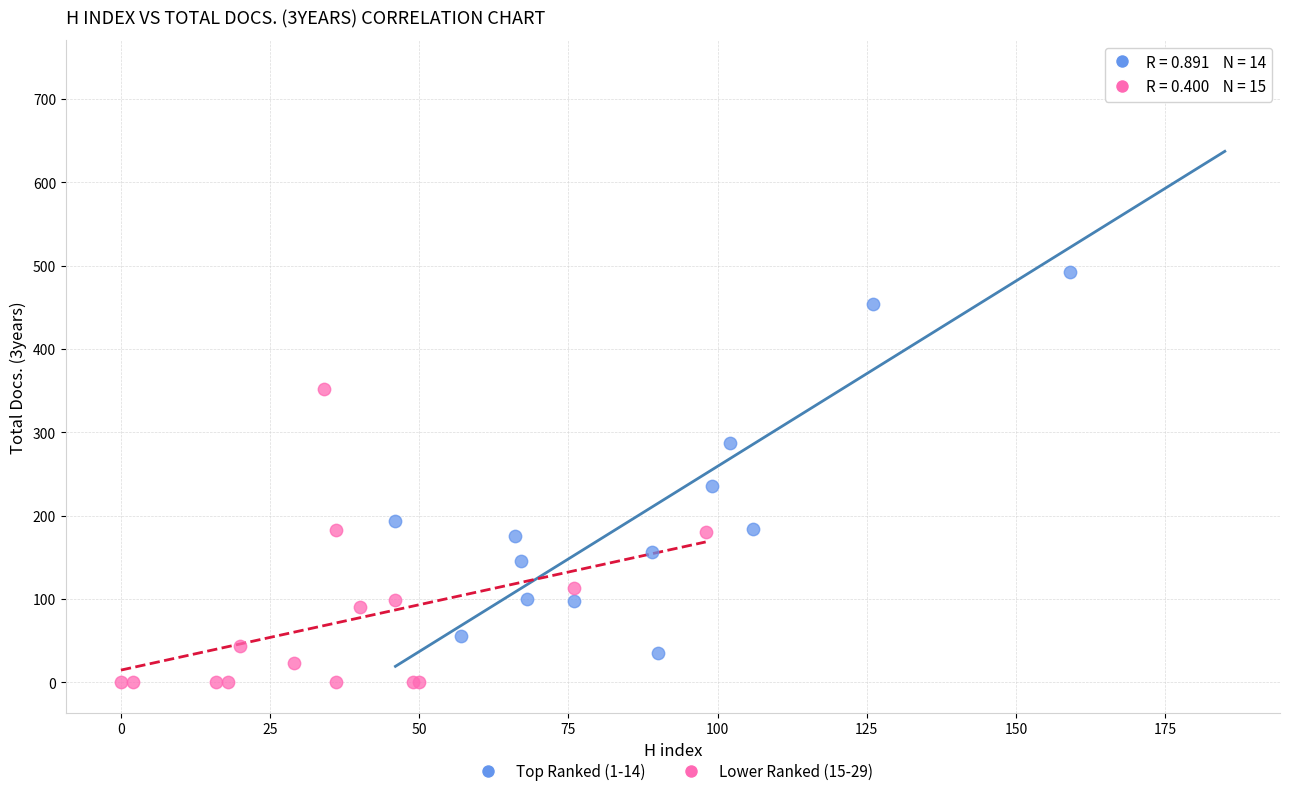

Which series has the largest Y range (max minus min)?

Top Ranked (1-14)